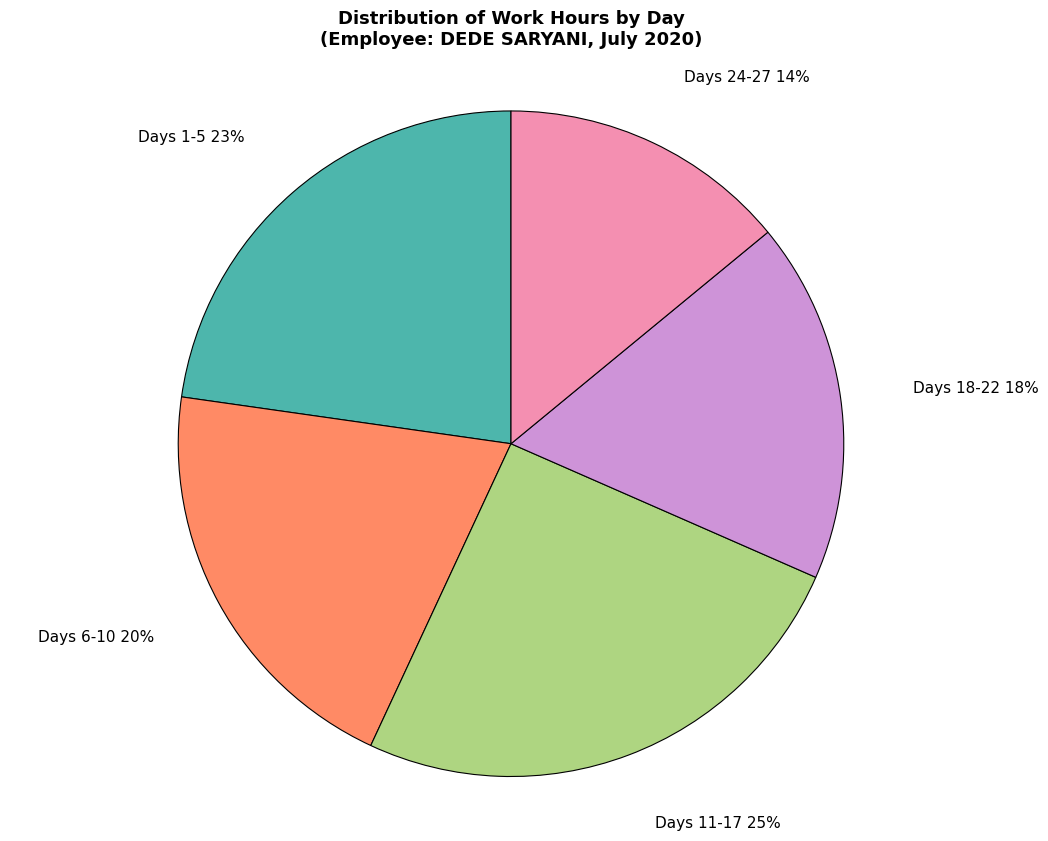

Does any single category account for the majority?

No